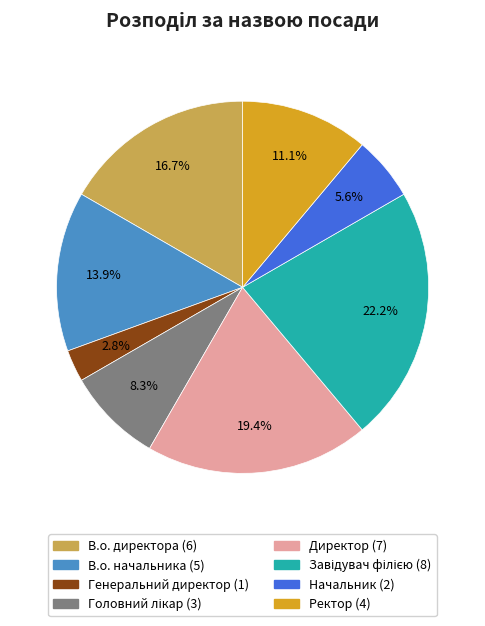

To the nearest percent, what is the difference between the largest and smallest slice percentages?

19%